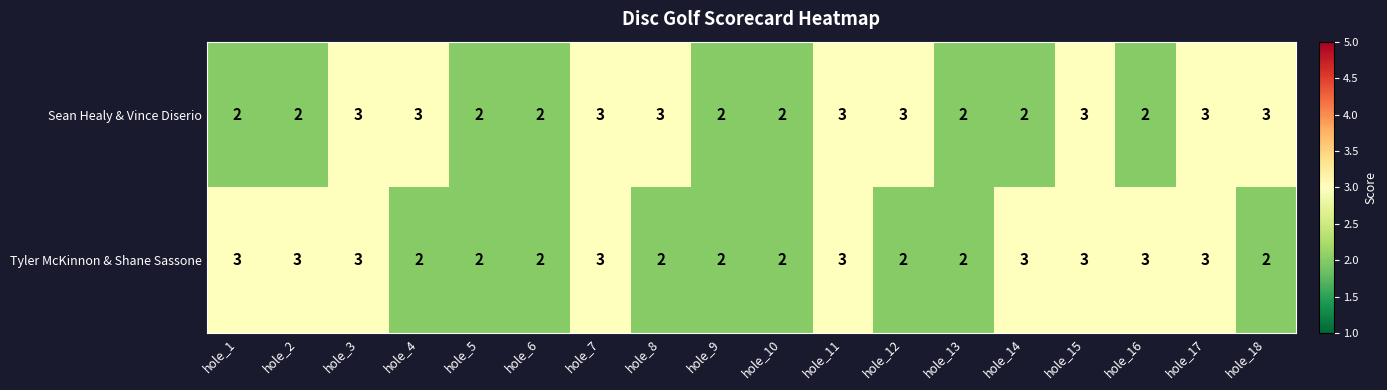

Rank the series at hole_2 from lowest to highest value.

Sean Healy & Vince Diserio, Tyler McKinnon & Shane Sassone